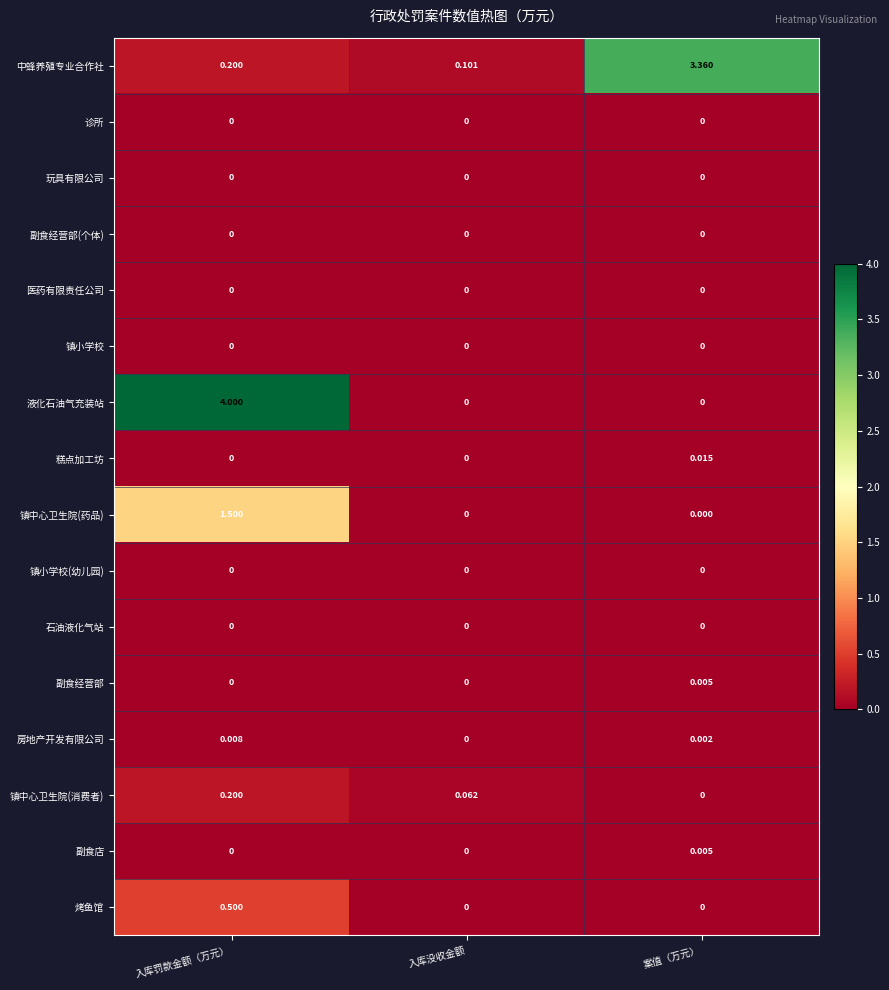

Which series has the largest total across all categories?

液化石油气充装站